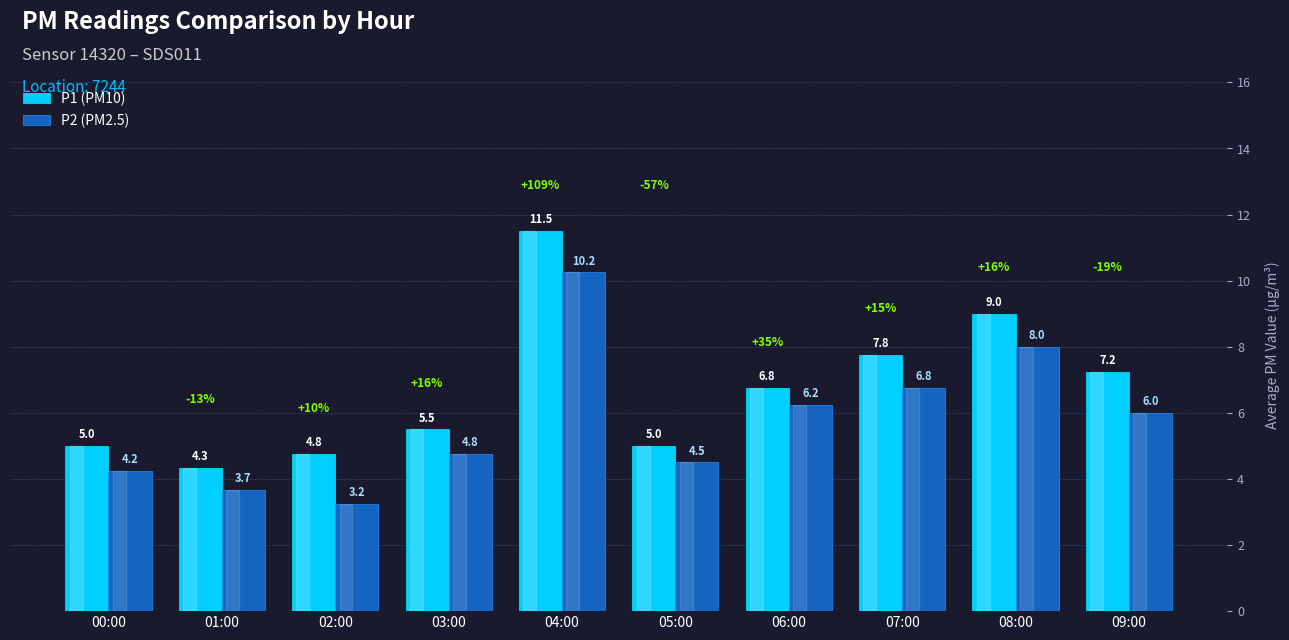

At how many categories does at least one series exceed 4?

10